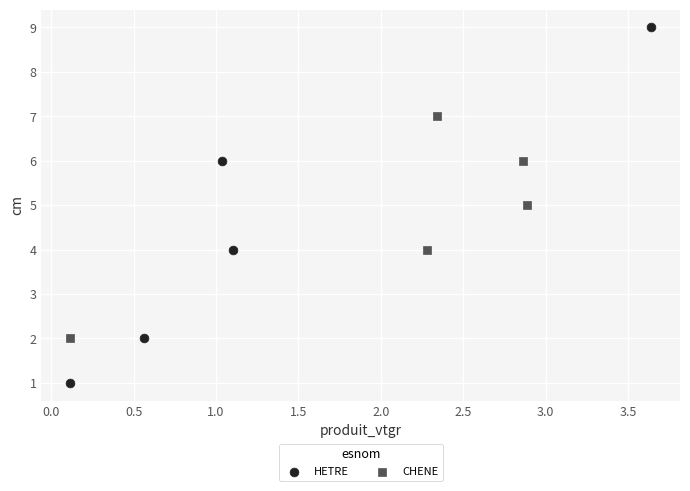

Which series contains the lowest Y value?

HETRE